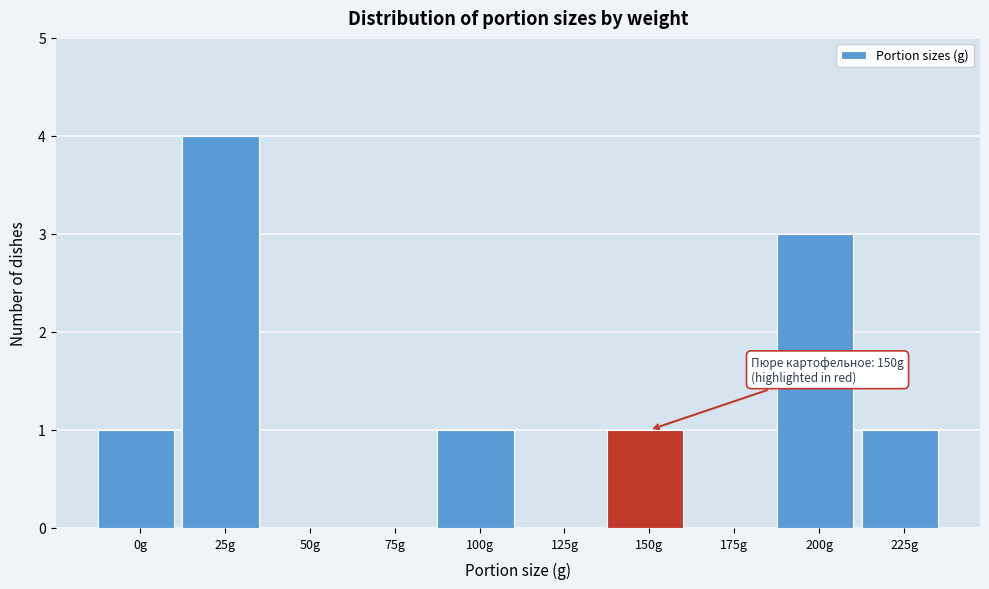

Reading right to left, what are all the values shown in this chart?

225g=1	200g=3	175g=0	150g=1	125g=0	100g=1	75g=0	50g=0	25g=4	0g=1